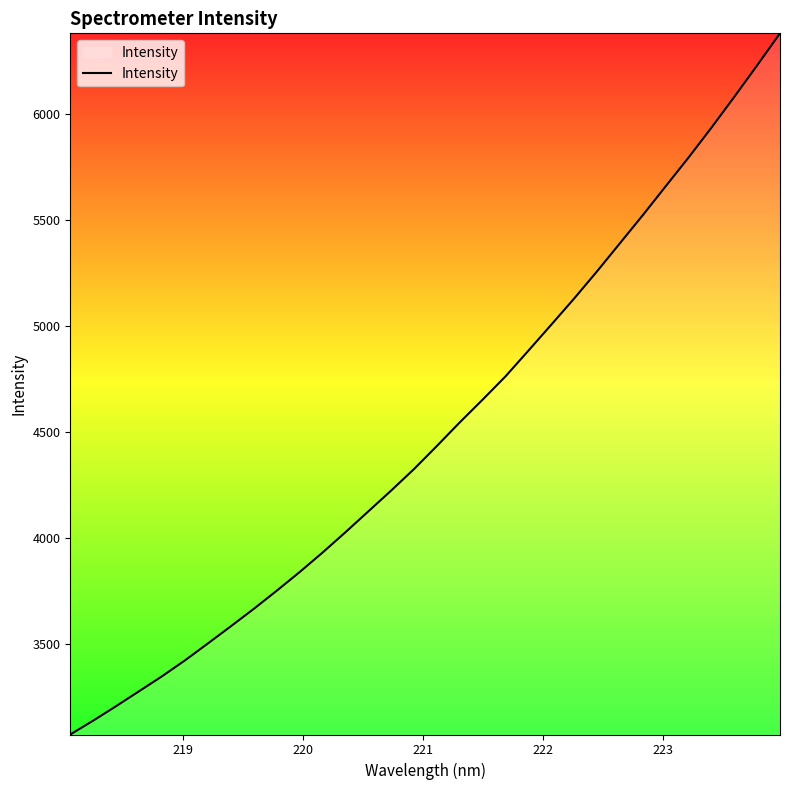

What is the minimum value shown in the chart?

3070.6